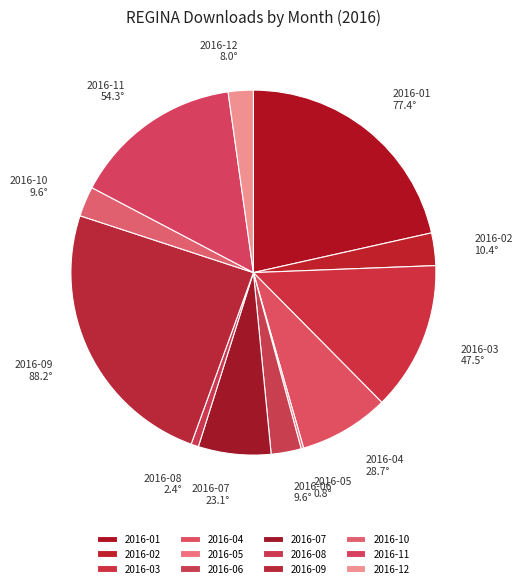

Does 2016-01 represent more than half of the total?

No